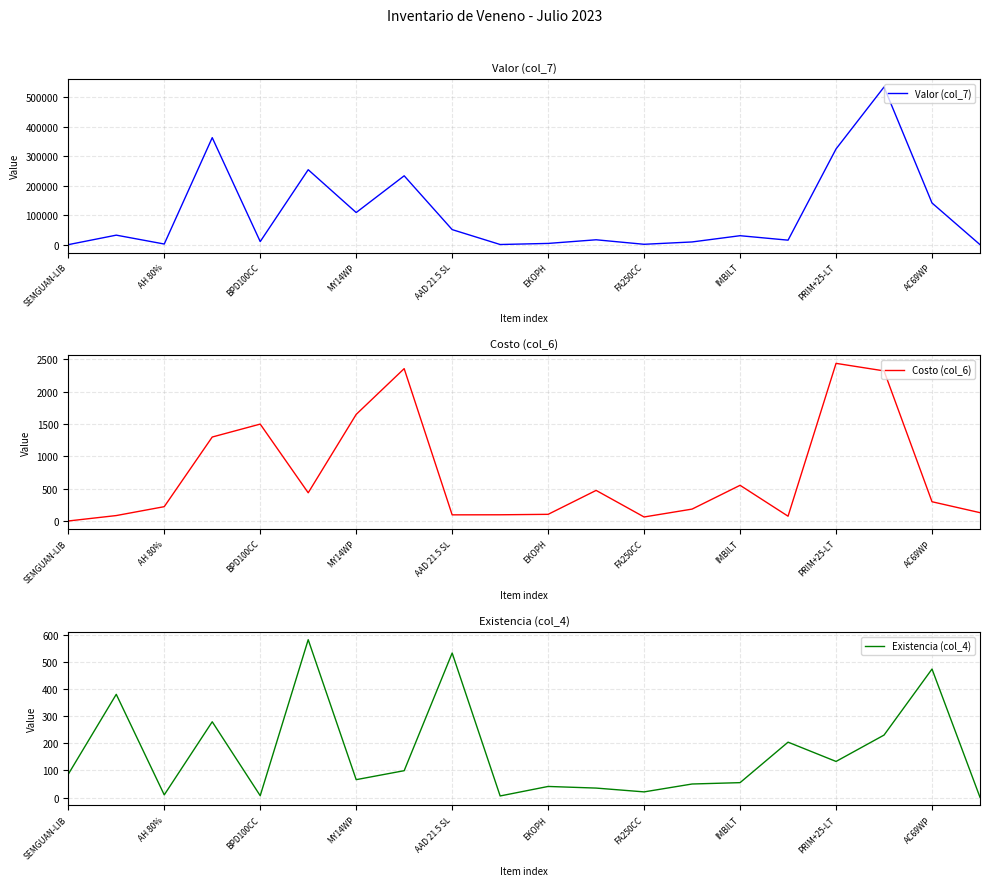

What is the difference between the second highest and second lowest values in the Costo (col_6) series?

2294.9